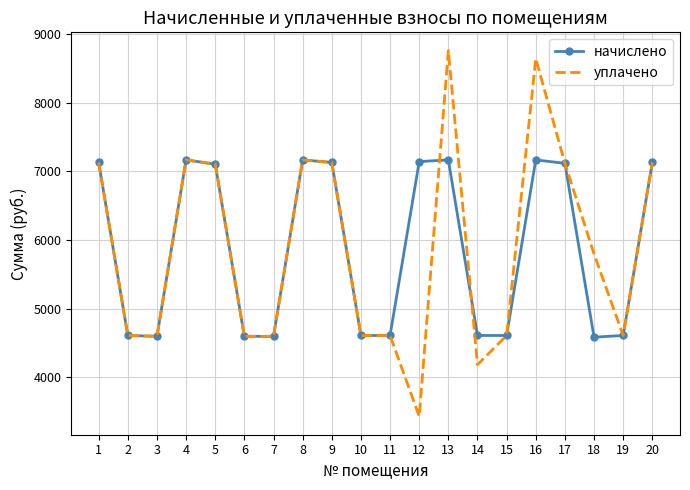

What is the difference between the maximum and minimum values in the уплачено series?

5330.7